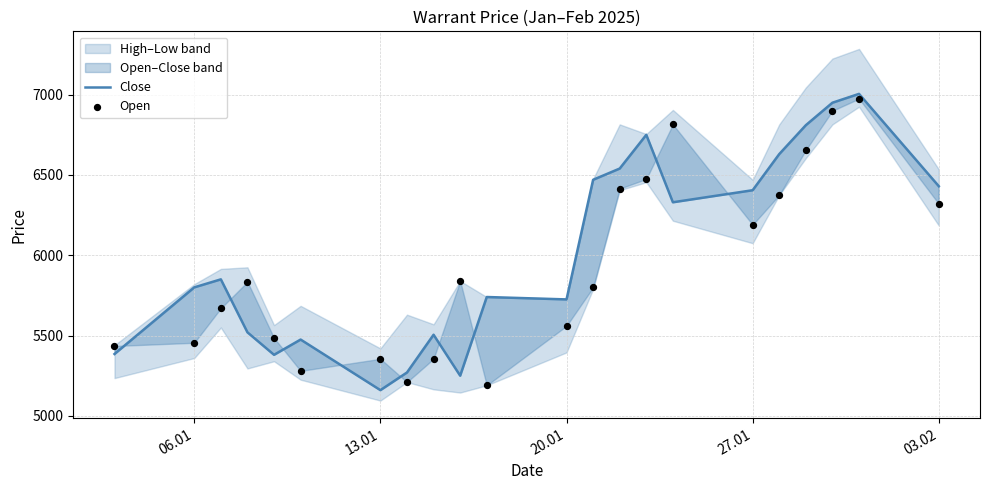

Which series has the largest total across all categories?

Close